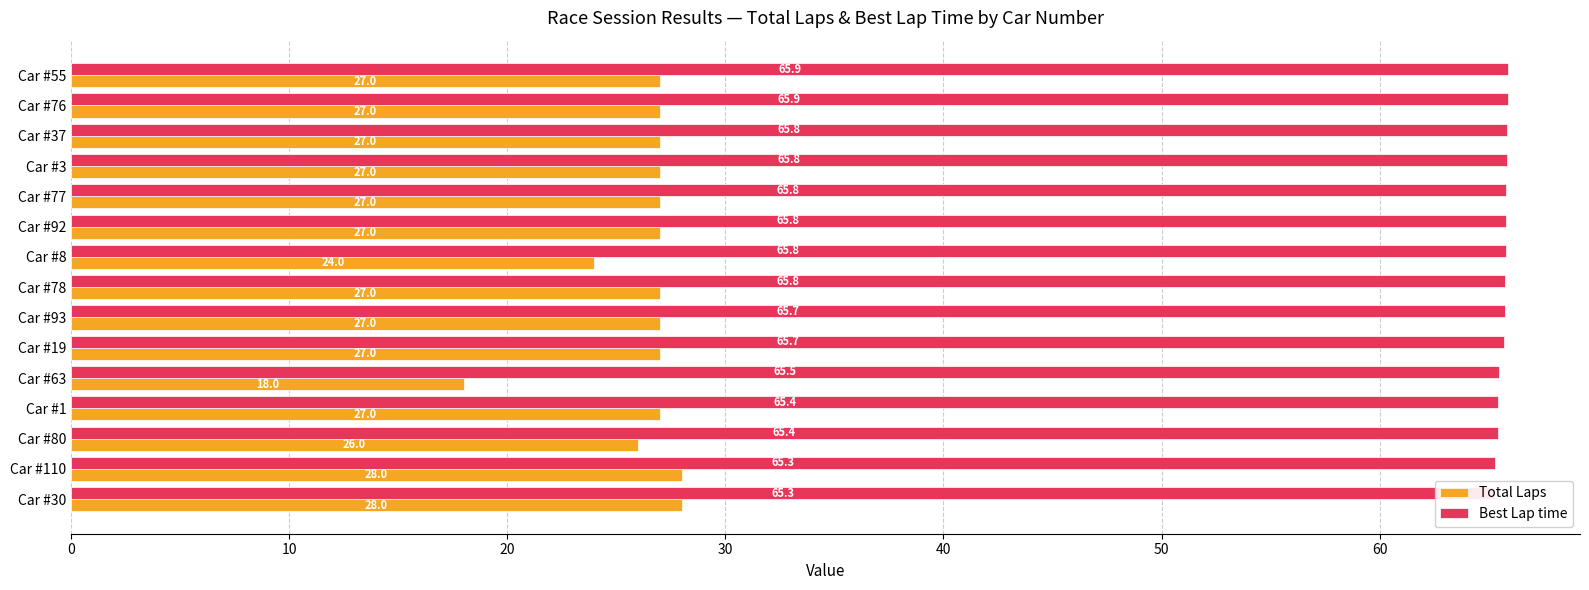

Rank the series at Car #80 from lowest to highest value.

Total Laps, Best Lap time